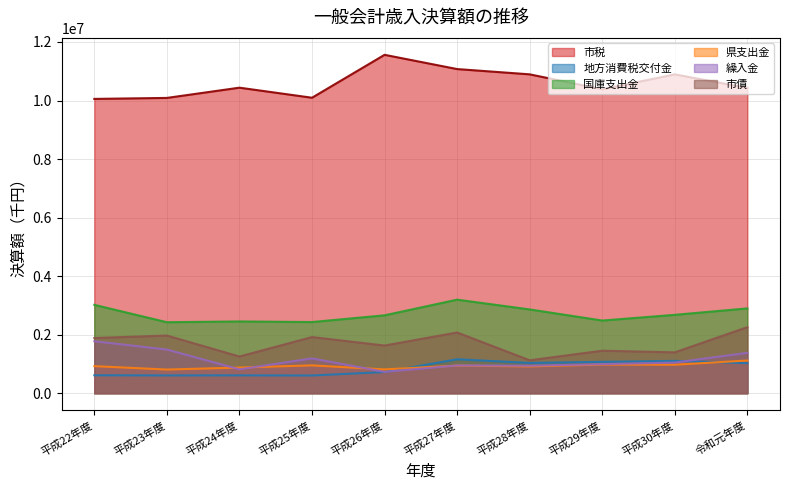

Where is the first local maximum for 繰入金?

平成25年度